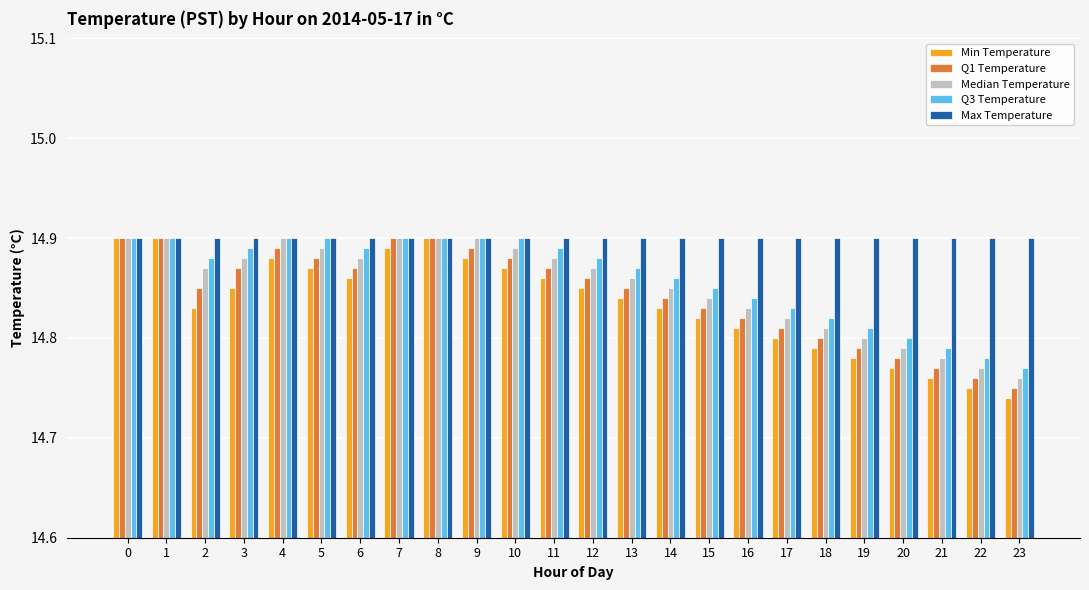

Is the value of Max Temperature at 16 greater than the value of Q3 Temperature at 23?

Yes